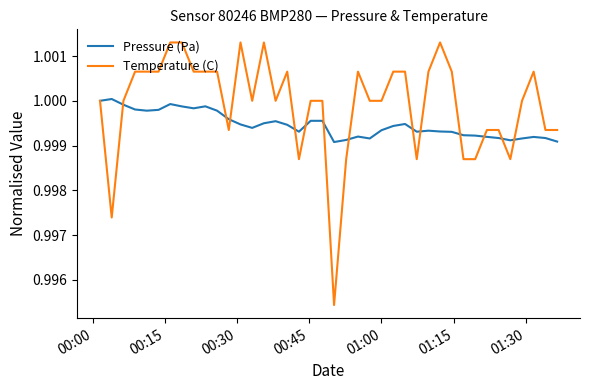

Rank the series by their maximum value, from lowest to highest.

Pressure (Pa), Temperature (C)